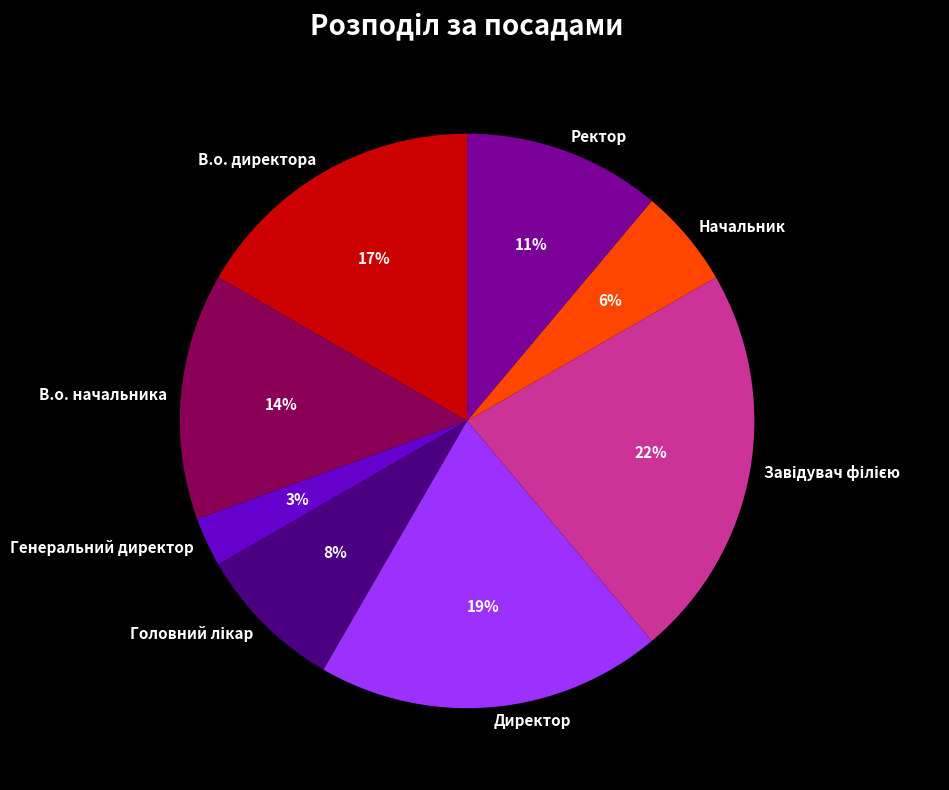

Approximately how many times larger is the value at Директор compared to В.о. начальника?

1.4